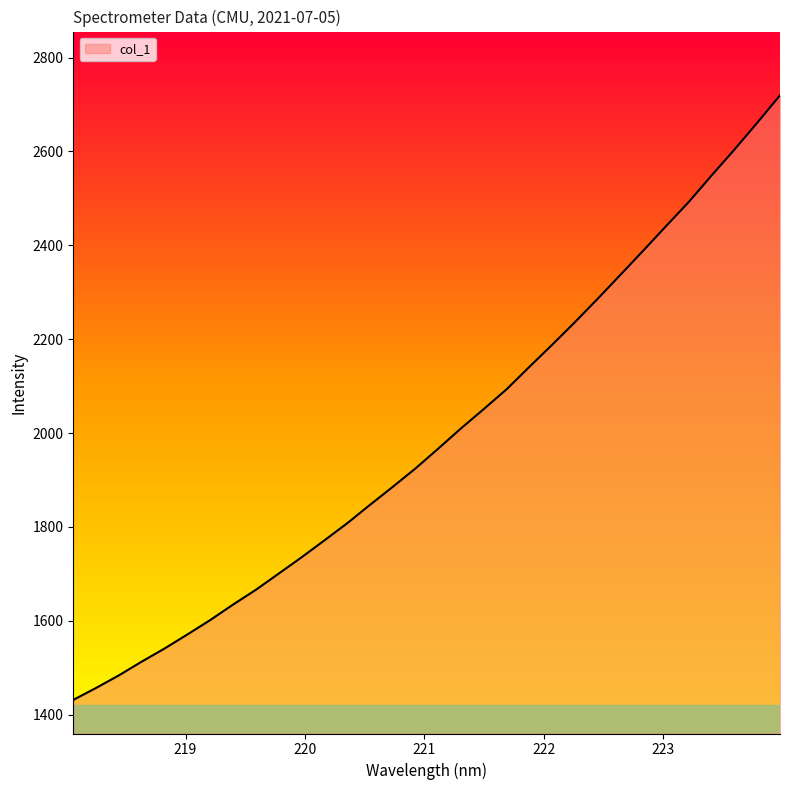

What is the difference between the maximum and minimum values?

1288.0